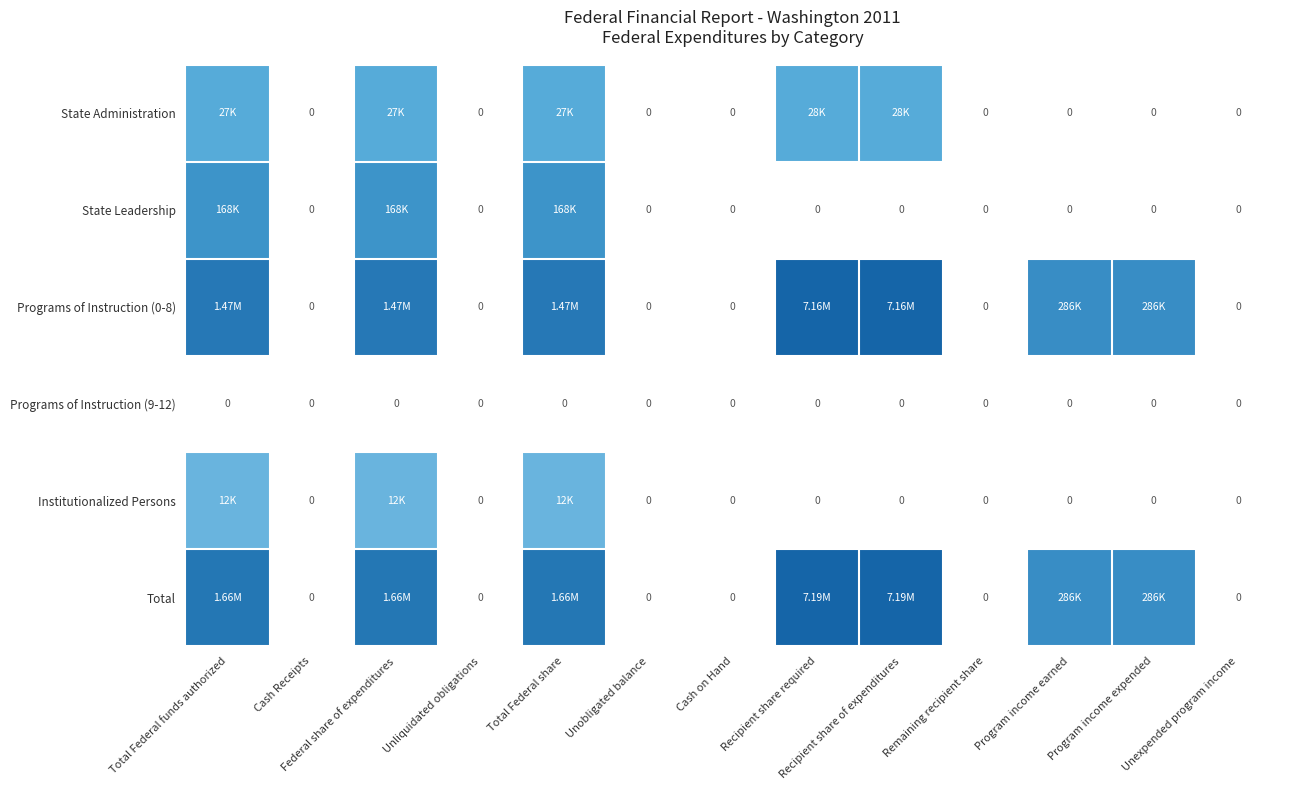

At which label does State Leadership reach its peak?

Total Federal funds authorized